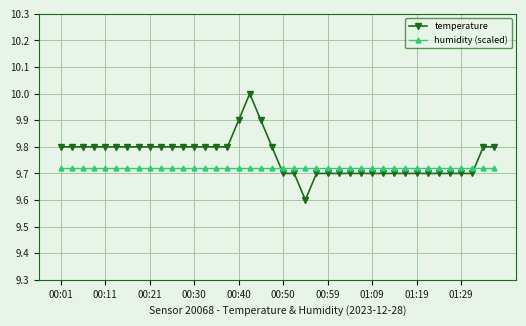

How many temperature values are between 9 and 10?

40